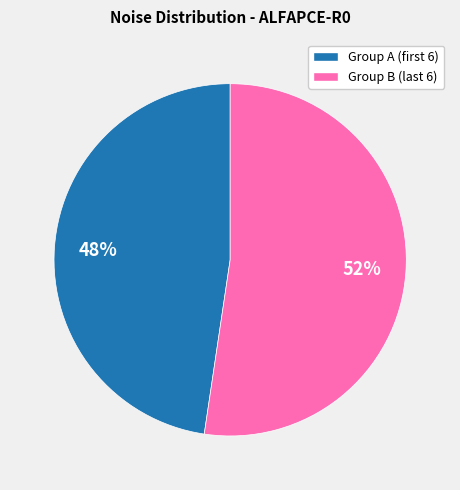

Is there a majority slice in this chart?

Yes